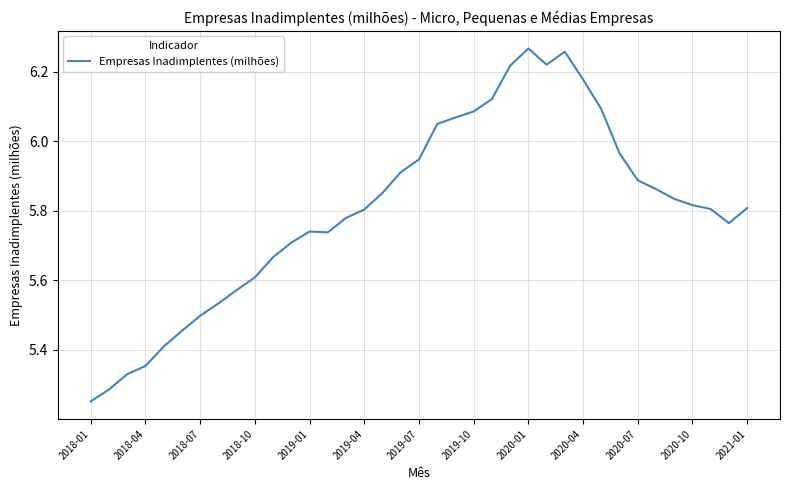

What is the difference between the maximum and minimum values?

1.0